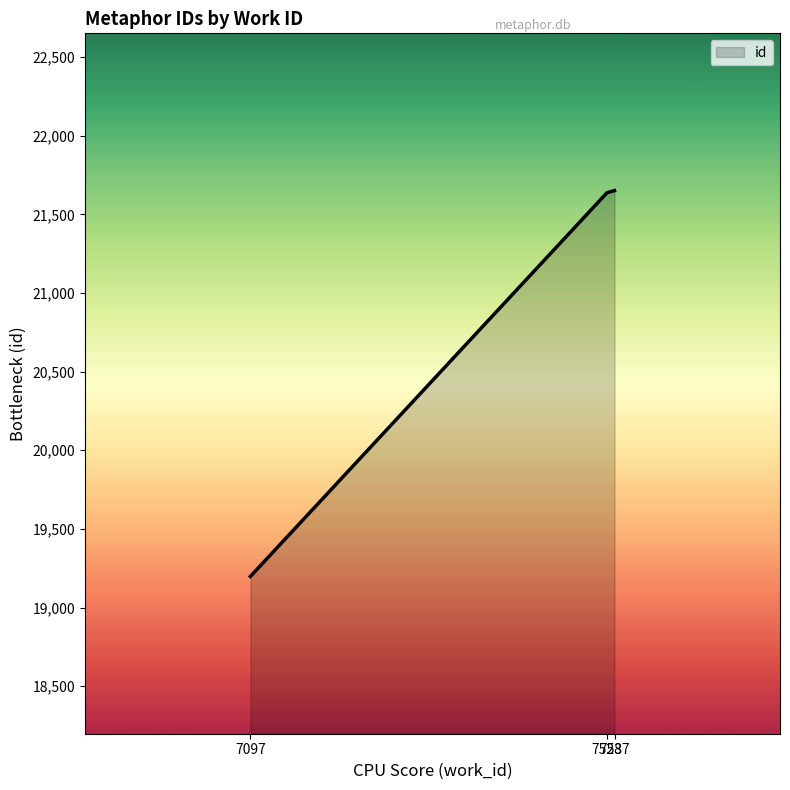

Is it true that the value at 7097 is 19198?

True